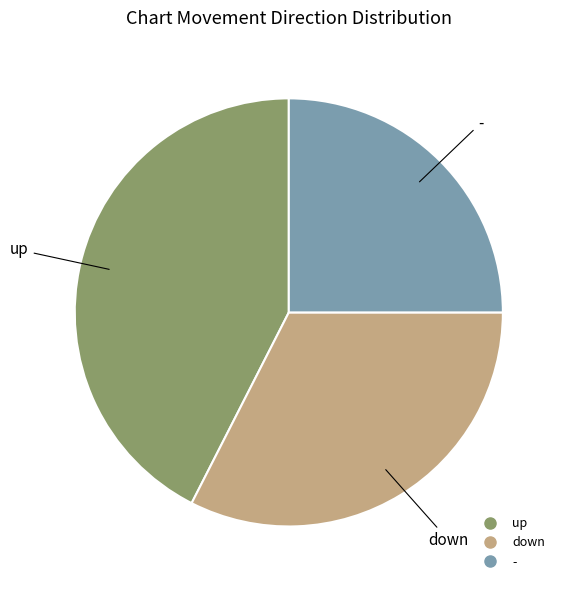

How many slices are in this pie chart?

3